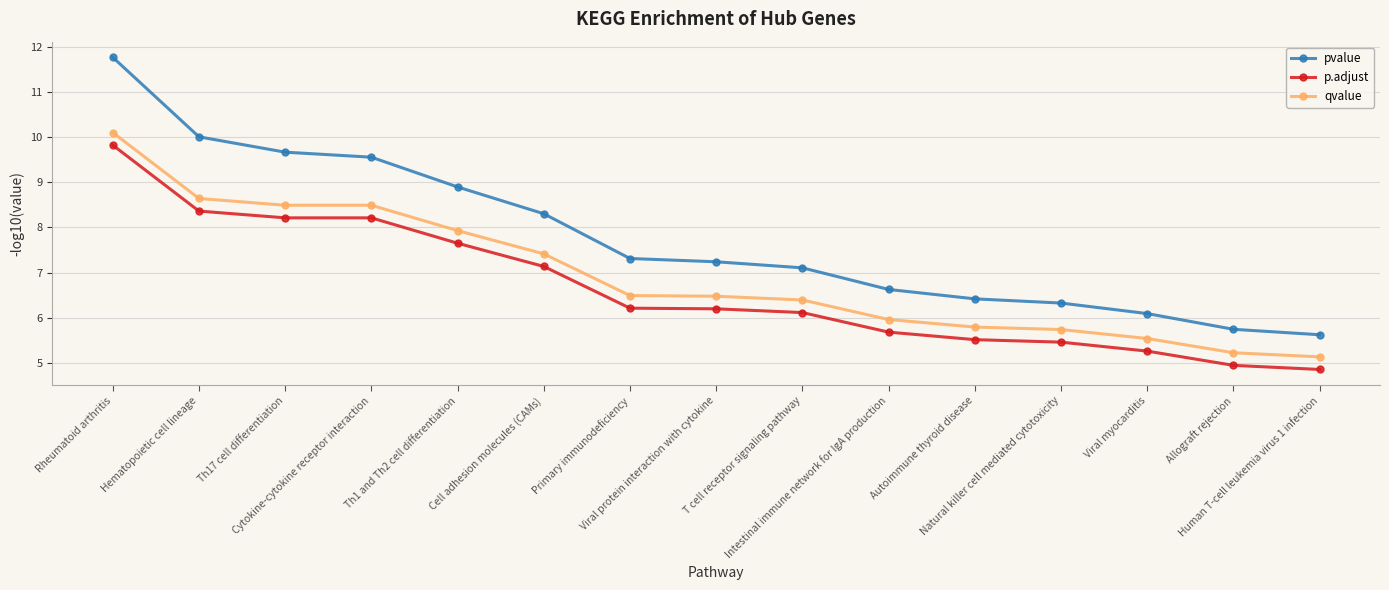

What is the difference between the maximum and minimum values in the pvalue series?

6.1